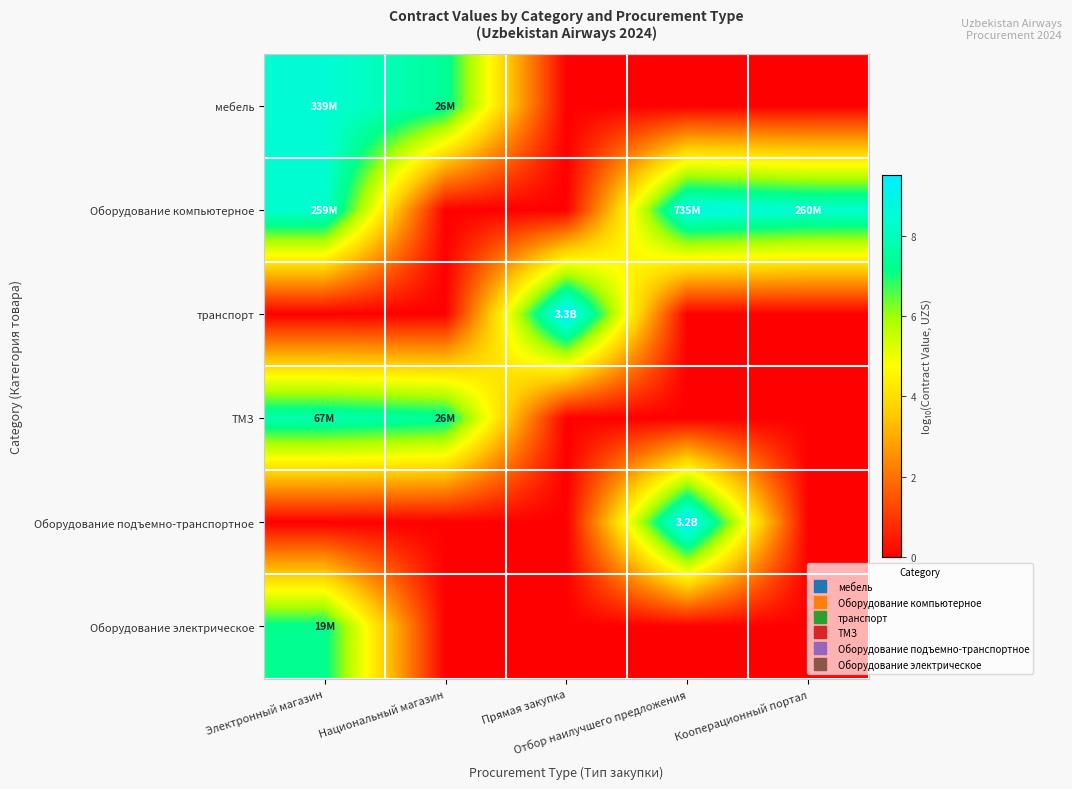

At which category is the sum across all series the highest?

Электронный магазин